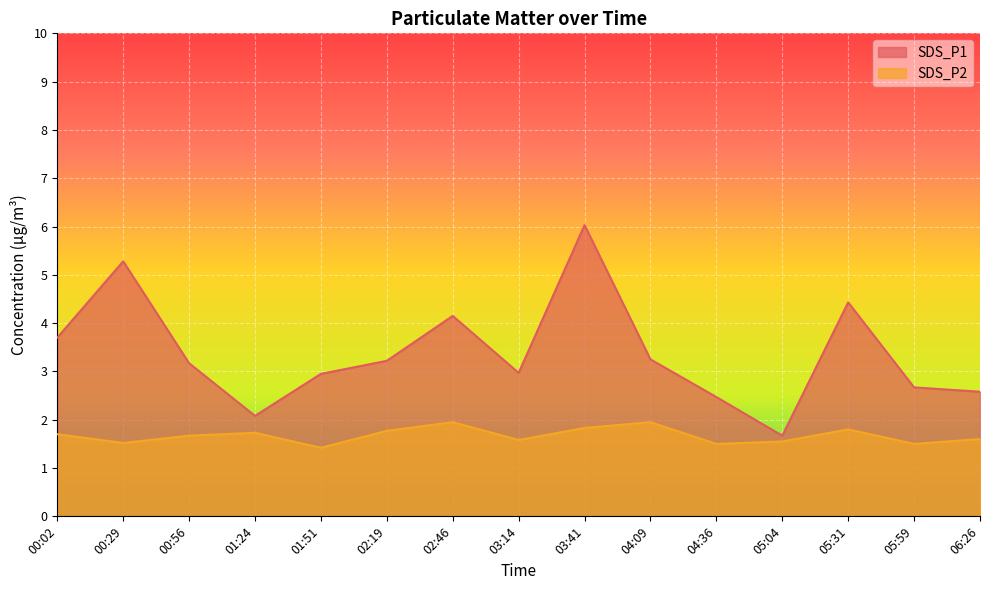

List the series in order of their peak value, lowest first.

SDS_P2, SDS_P1